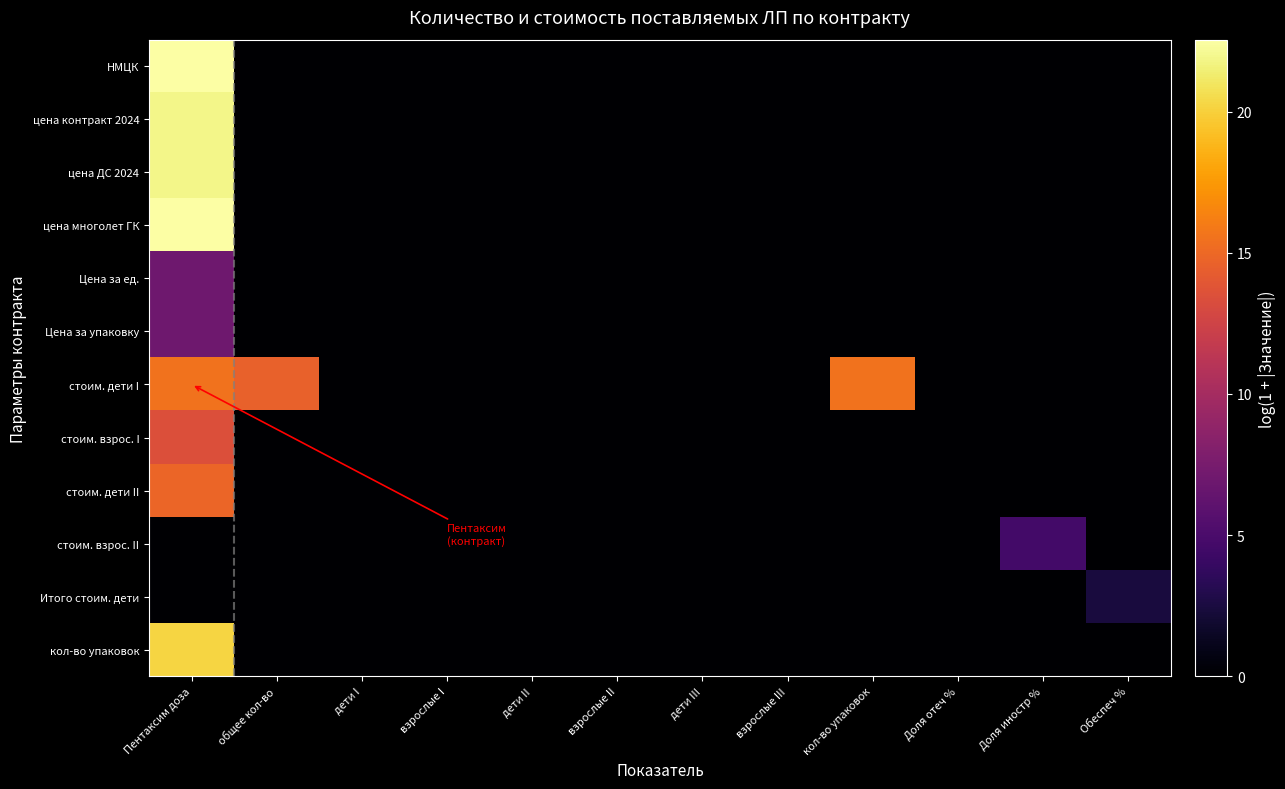

Which series has the largest total across all categories?

стоим. дети I